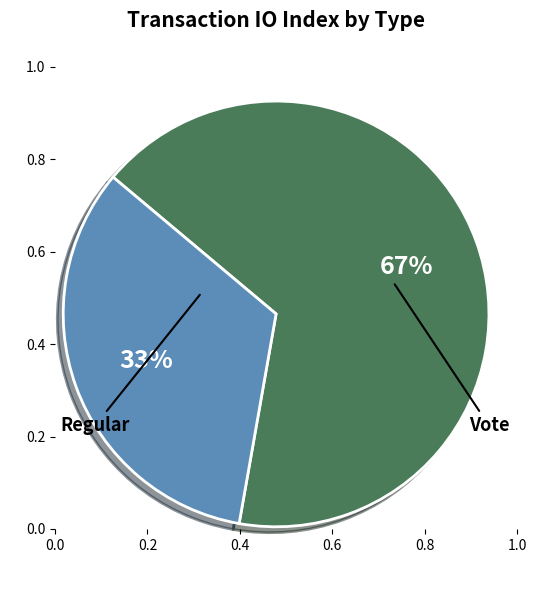

Count the number of slices in the pie.

2